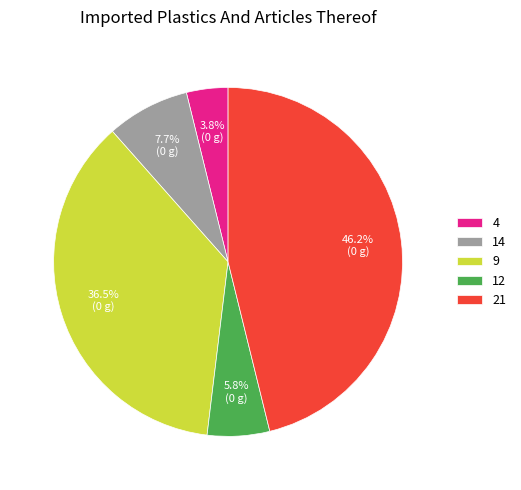

How much of the chart is everything except 9?

63.5%